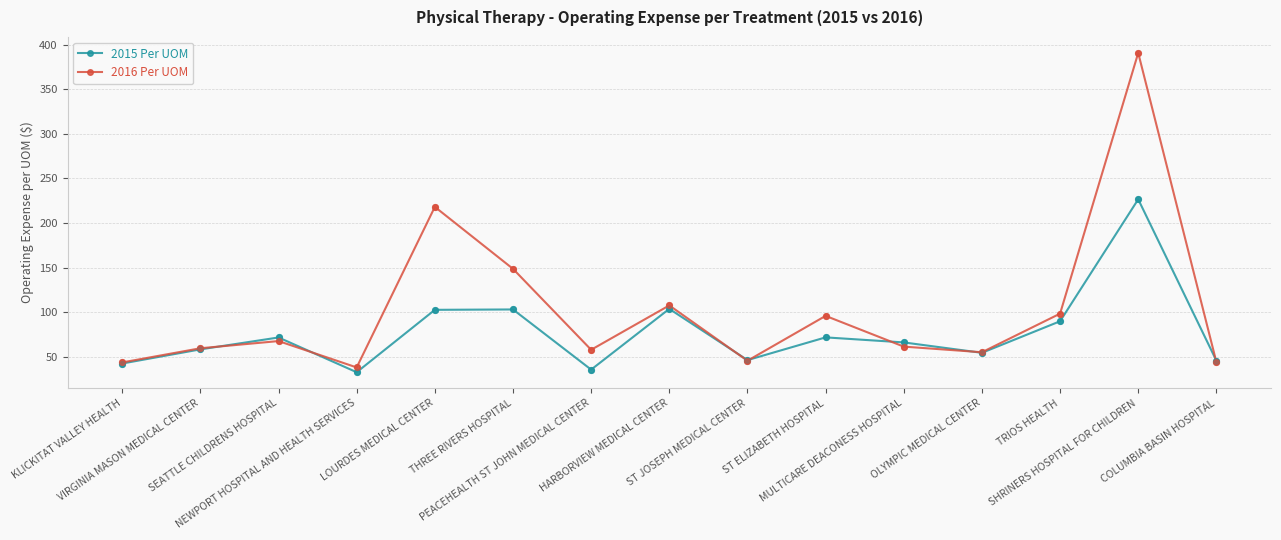

What is the total value across all series at NEWPORT HOSPITAL AND HEALTH SERVICES?

70.2